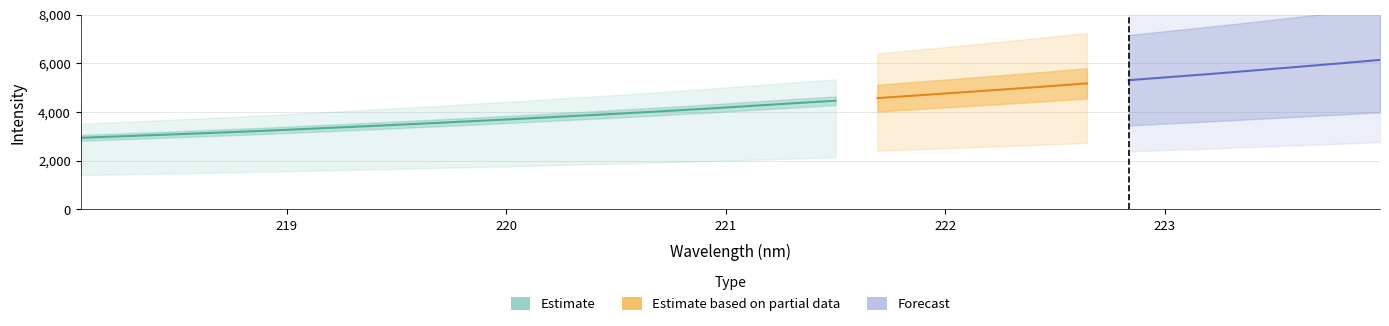

What is the difference between the values at 219.9712 and 218.442?

612.6